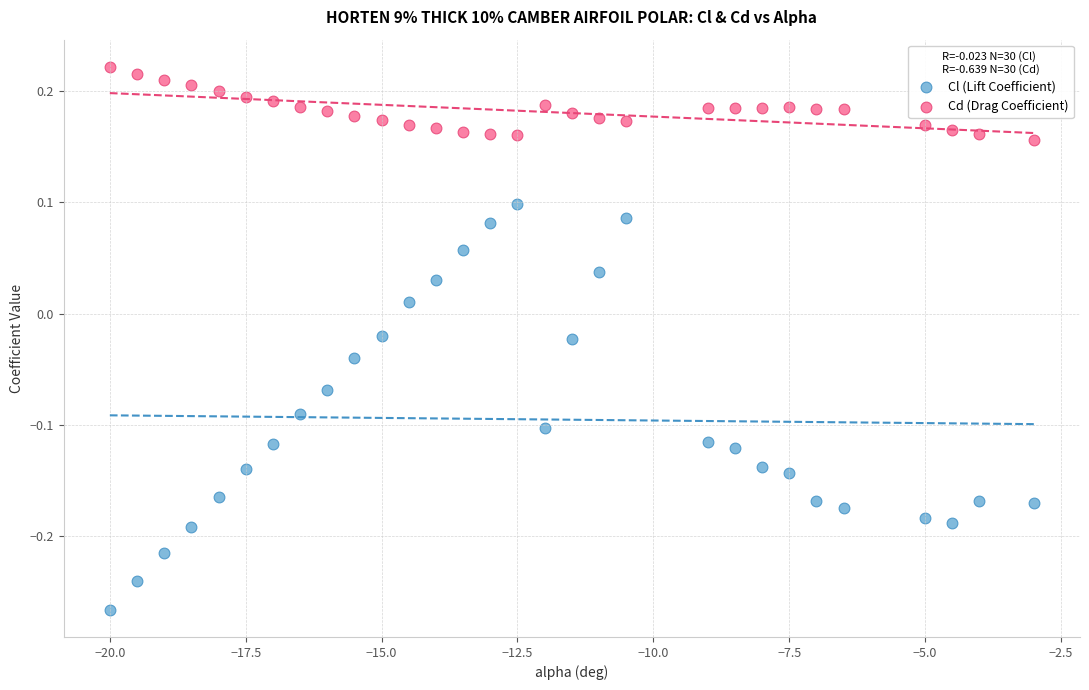

Across all data points, what is the range of X values (max minus min)?

17.0